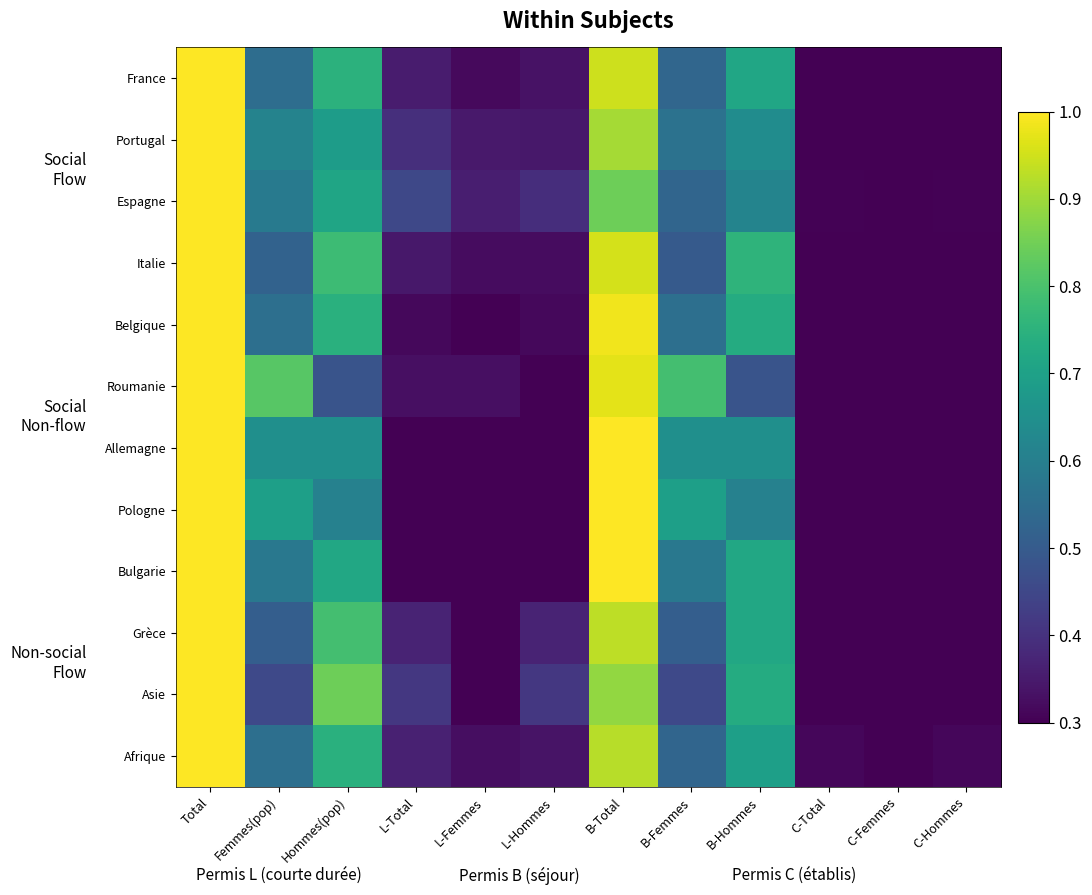

Reading right to left, what are all the values shown in this chart?

France: C-Hommes=0.3	C-Femmes=0.3	C-Total=0.3	B-Hommes=0.7	B-Femmes=0.5	B-Total=0.9	L-Hommes=0.3	L-Femmes=0.3	L-Total=0.4	Hommes(pop)=0.8	Femmes(pop)=0.5	Total=1.0
Portugal: C-Hommes=0.3	C-Femmes=0.3	C-Total=0.3	B-Hommes=0.6	B-Femmes=0.6	B-Total=0.9	L-Hommes=0.3	L-Femmes=0.3	L-Total=0.4	Hommes(pop)=0.7	Femmes(pop)=0.6	Total=1.0
Espagne: C-Hommes=0.3	C-Femmes=0.3	C-Total=0.3	B-Hommes=0.6	B-Femmes=0.5	B-Total=0.8	L-Hommes=0.4	L-Femmes=0.4	L-Total=0.5	Hommes(pop)=0.7	Femmes(pop)=0.6	Total=1.0
Italie: C-Hommes=0.3	C-Femmes=0.3	C-Total=0.3	B-Hommes=0.8	B-Femmes=0.5	B-Total=1.0	L-Hommes=0.3	L-Femmes=0.3	L-Total=0.3	Hommes(pop)=0.8	Femmes(pop)=0.5	Total=1.0
Belgique: C-Hommes=0.3	C-Femmes=0.3	C-Total=0.3	B-Hommes=0.7	B-Femmes=0.6	B-Total=1.0	L-Hommes=0.3	L-Femmes=0.3	L-Total=0.3	Hommes(pop)=0.7	Femmes(pop)=0.6	Total=1.0
Roumanie: C-Hommes=0.3	C-Femmes=0.3	C-Total=0.3	B-Hommes=0.5	B-Femmes=0.8	B-Total=1.0	L-Hommes=0.3	L-Femmes=0.3	L-Total=0.3	Hommes(pop)=0.5	Femmes(pop)=0.8	Total=1.0
Allemagne: C-Hommes=0.3	C-Femmes=0.3	C-Total=0.3	B-Hommes=0.6	B-Femmes=0.6	B-Total=1.0	L-Hommes=0.3	L-Femmes=0.3	L-Total=0.3	Hommes(pop)=0.6	Femmes(pop)=0.6	Total=1.0
Pologne: C-Hommes=0.3	C-Femmes=0.3	C-Total=0.3	B-Hommes=0.6	B-Femmes=0.7	B-Total=1.0	L-Hommes=0.3	L-Femmes=0.3	L-Total=0.3	Hommes(pop)=0.6	Femmes(pop)=0.7	Total=1.0
Bulgarie: C-Hommes=0.3	C-Femmes=0.3	C-Total=0.3	B-Hommes=0.7	B-Femmes=0.6	B-Total=1.0	L-Hommes=0.3	L-Femmes=0.3	L-Total=0.3	Hommes(pop)=0.7	Femmes(pop)=0.6	Total=1.0
Grèce: C-Hommes=0.3	C-Femmes=0.3	C-Total=0.3	B-Hommes=0.7	B-Femmes=0.5	B-Total=0.9	L-Hommes=0.4	L-Femmes=0.3	L-Total=0.4	Hommes(pop)=0.8	Femmes(pop)=0.5	Total=1.0
Asie: C-Hommes=0.3	C-Femmes=0.3	C-Total=0.3	B-Hommes=0.7	B-Femmes=0.5	B-Total=0.9	L-Hommes=0.4	L-Femmes=0.3	L-Total=0.4	Hommes(pop)=0.8	Femmes(pop)=0.5	Total=1.0
Afrique: C-Hommes=0.3	C-Femmes=0.3	C-Total=0.3	B-Hommes=0.7	B-Femmes=0.5	B-Total=0.9	L-Hommes=0.3	L-Femmes=0.3	L-Total=0.4	Hommes(pop)=0.7	Femmes(pop)=0.6	Total=1.0